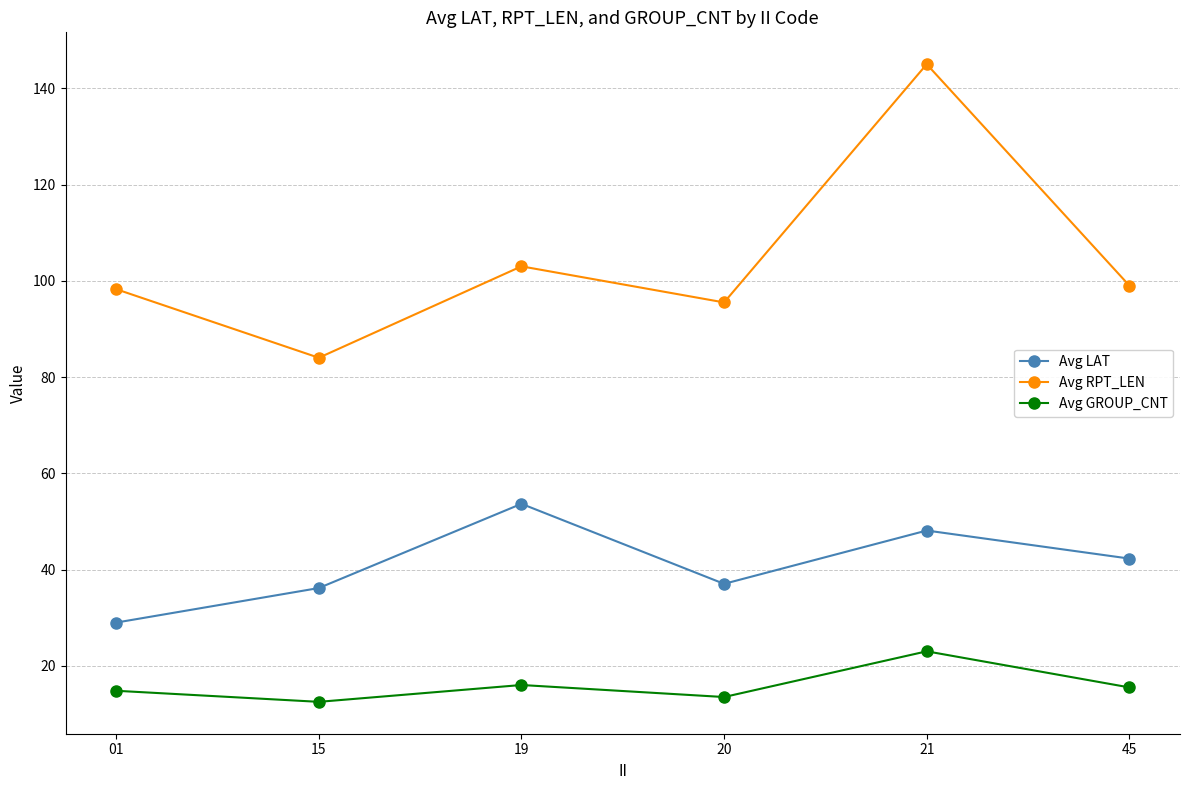

What is the average value of the Avg LAT series?

41.0